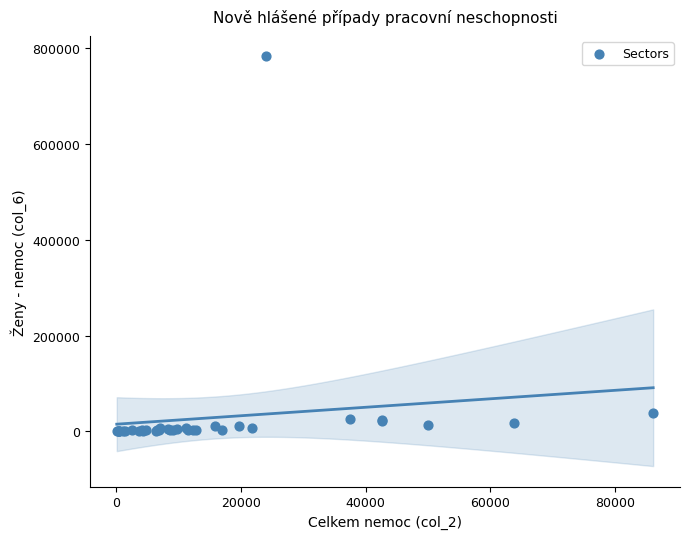

What Y value in the scatter plot is closest to 391375?

37885